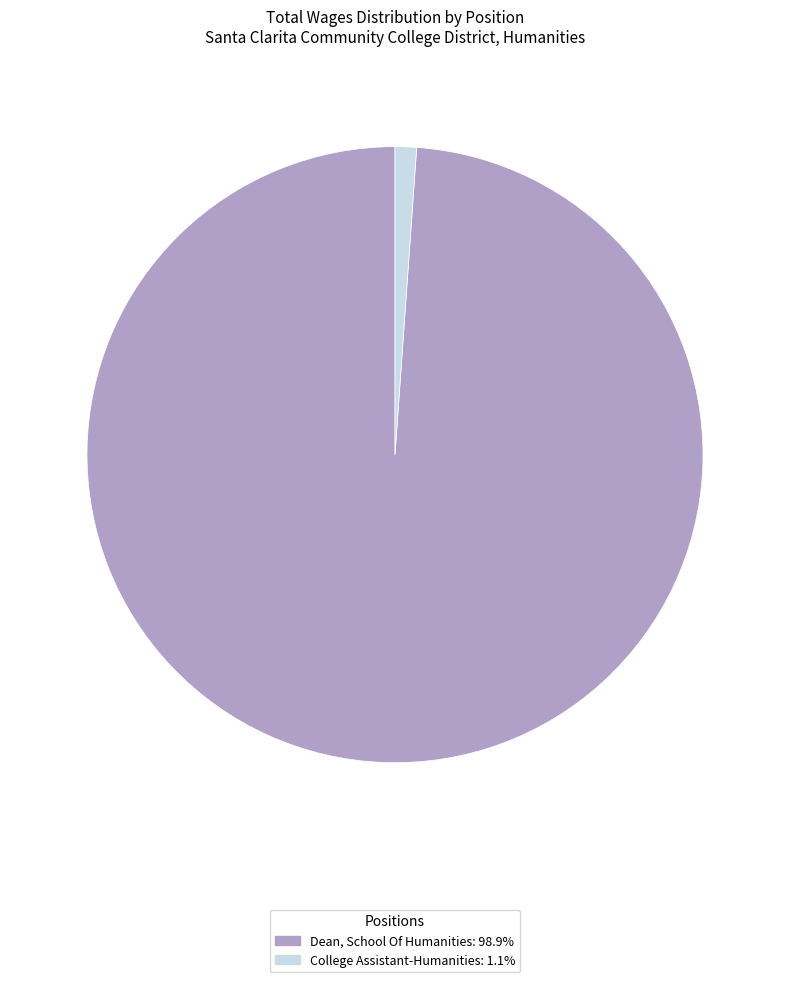

Rank the categories by value from lowest to highest.

College Assistant-Humanities, Dean, School Of Humanities